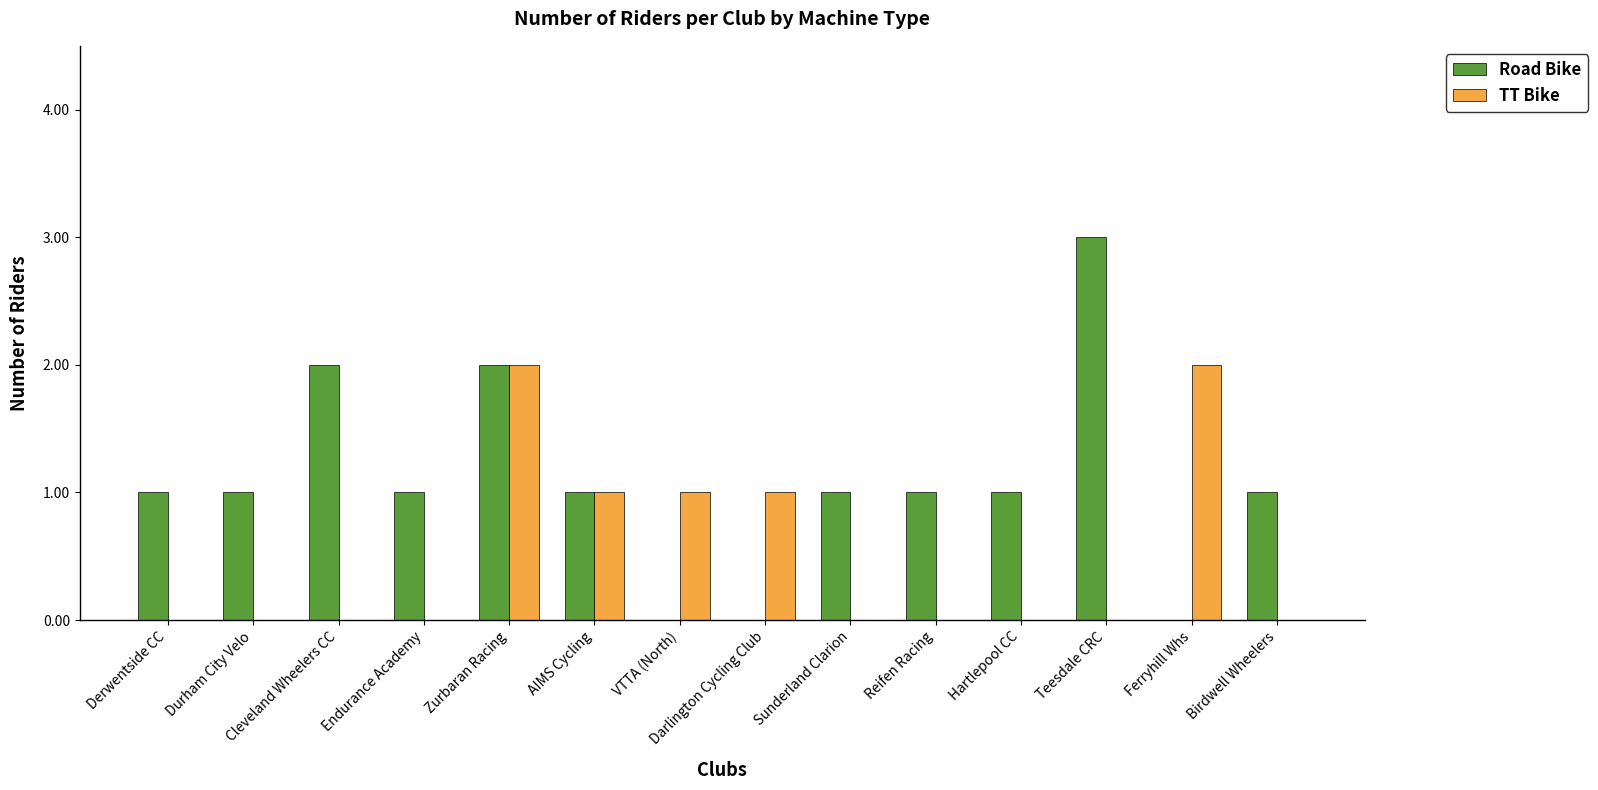

Count the Road Bike values in the range 1 to 2.

10